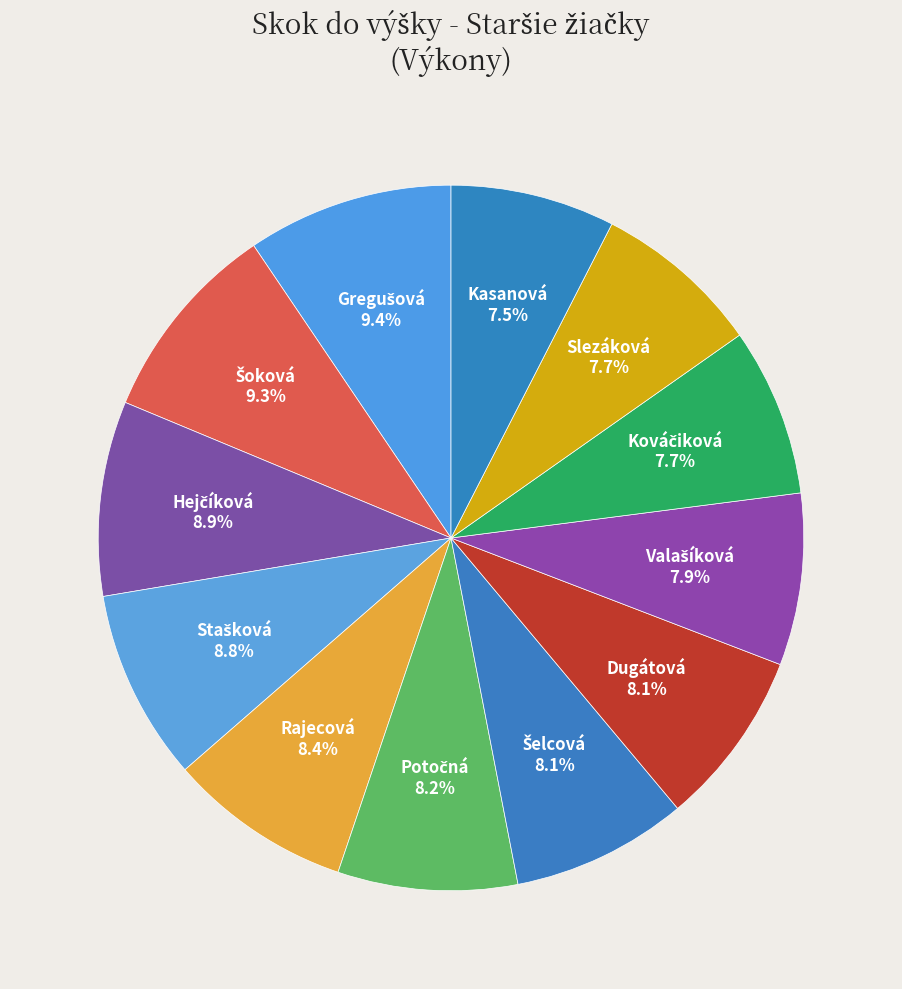

Is Kasanová the majority of the pie?

No